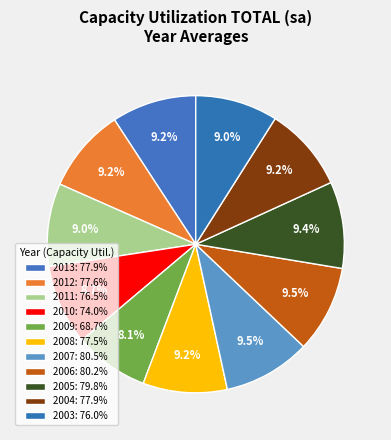

How many slices are in this pie chart?

11